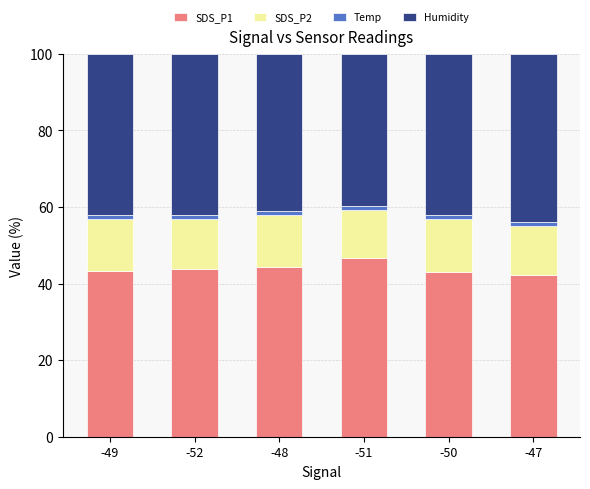

The value of SDS_P1 at -50 is 43.0. True or false?

True